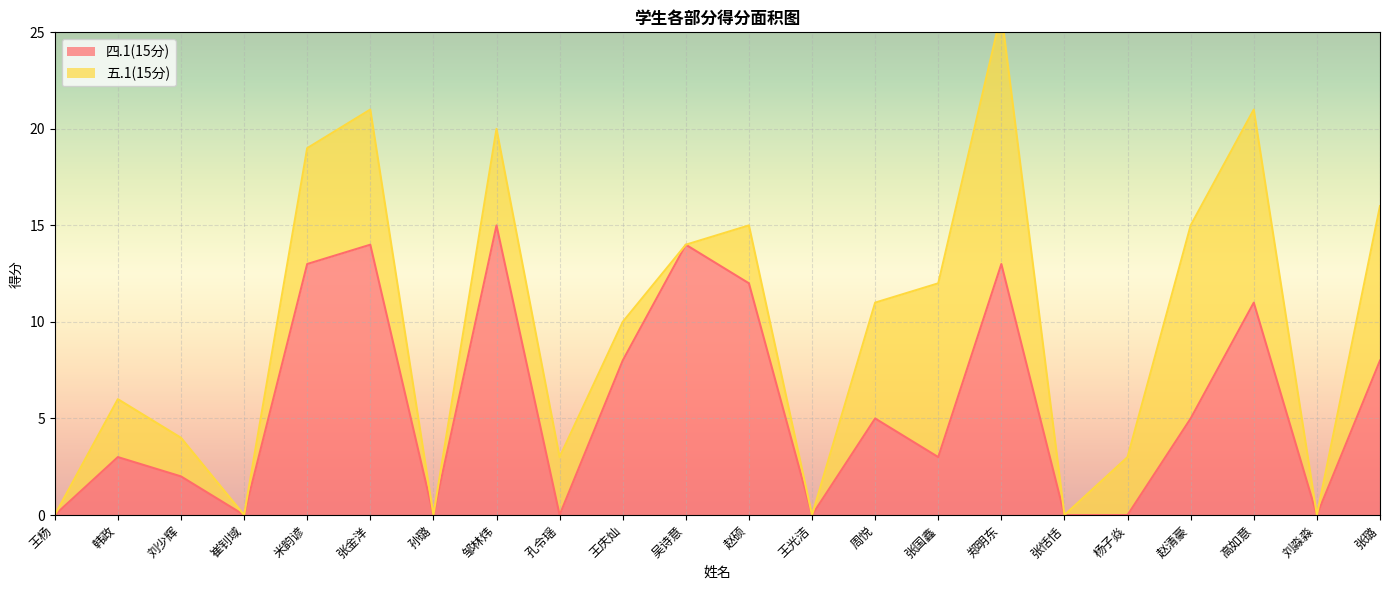

What is the difference between the second highest and minimum values?

14